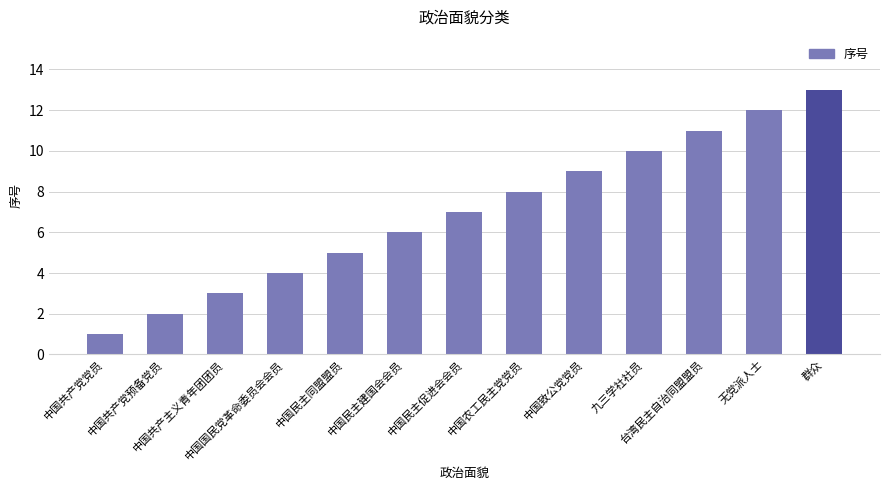

Reading left to right, extract all data points from this chart.

1	2	3	4	5	6	7	8	9	10	11	12	13